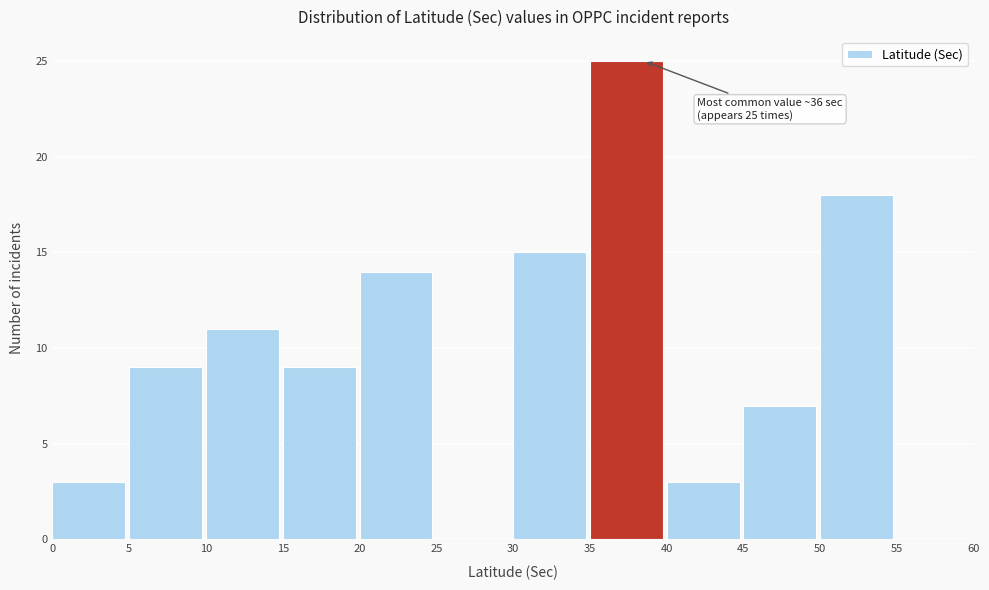

Over which range of the x-axis is the bar tallest?

35 to 40